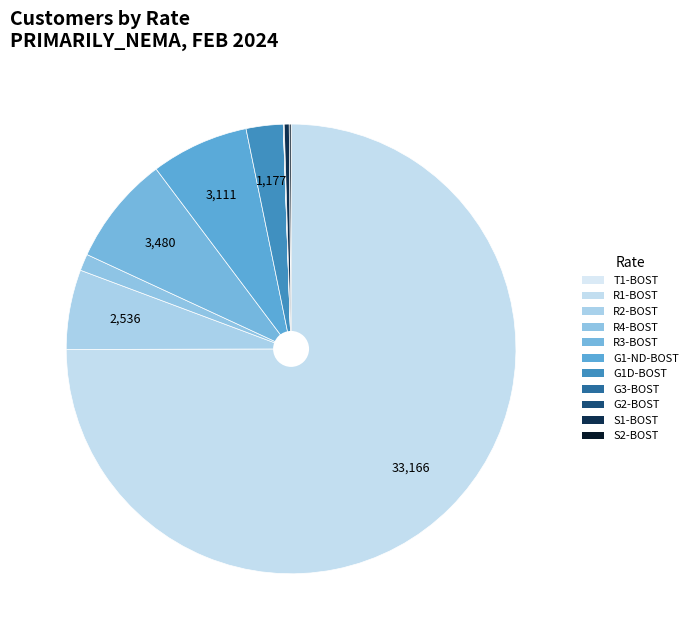

How many slices are in this pie chart?

11